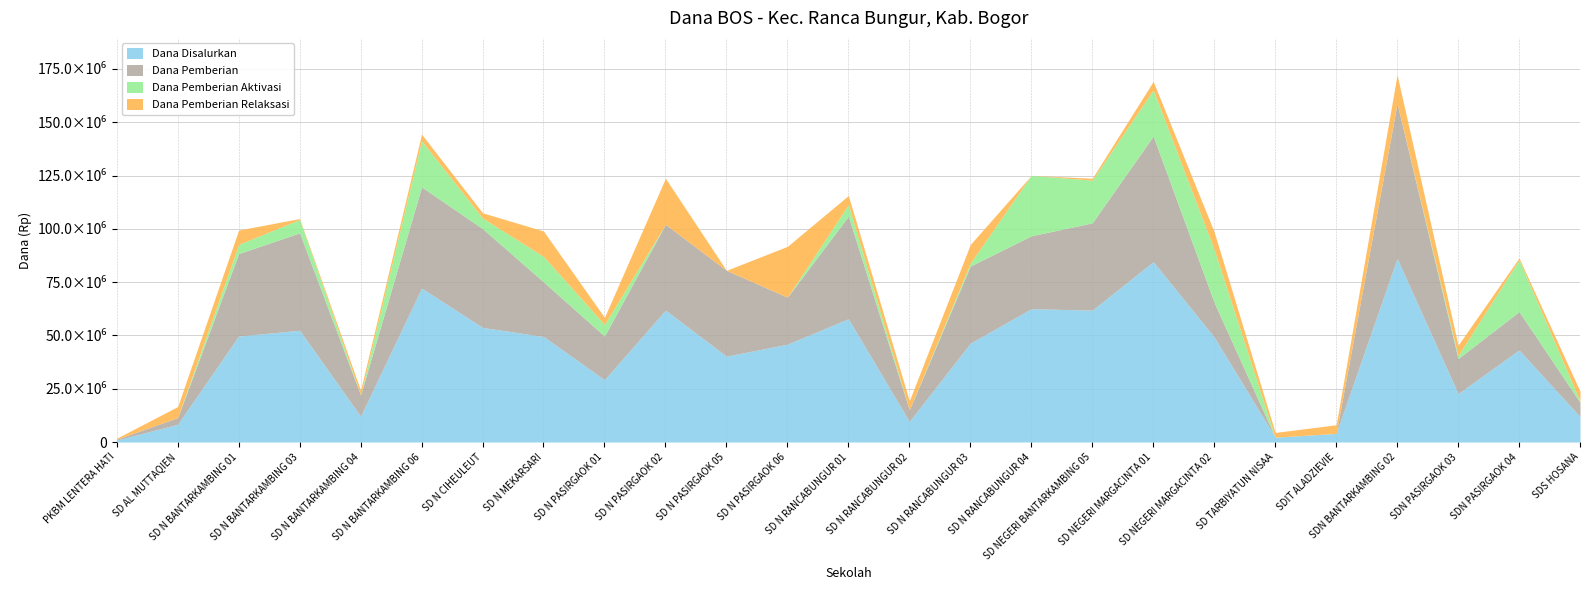

Is the value of Dana Pemberian Relaksasi at SD TARBIYATUN NISAA greater than the value of Dana Pemberian at SD NEGERI MARGACINTA 02?

No